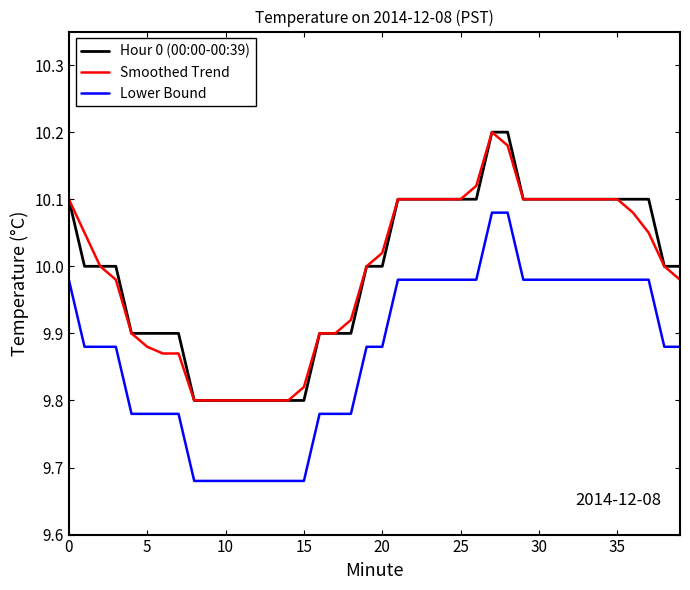

True or false: Lower Bound and Hour 0 (00:00-00:39) cross at least once.

False